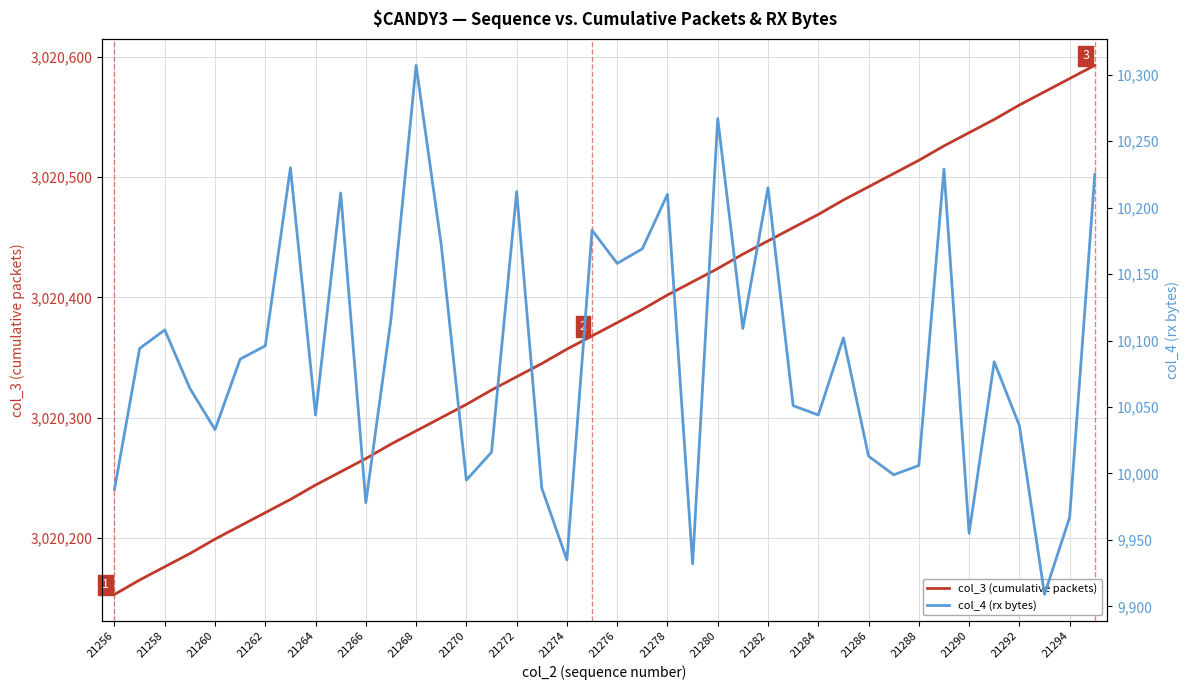

At which label does col_3 (cumulative packets) reach its minimum?

21256